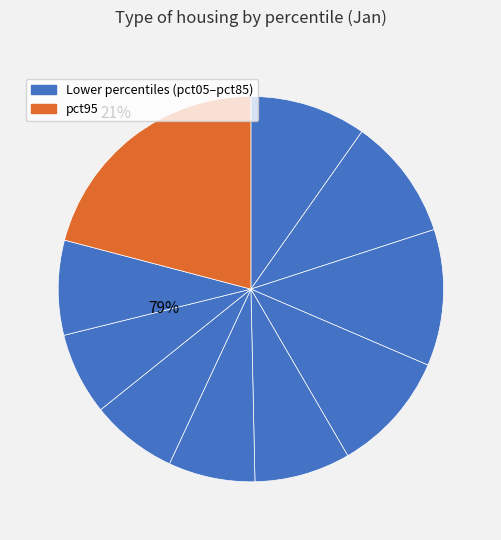

Does any single category account for the majority?

No